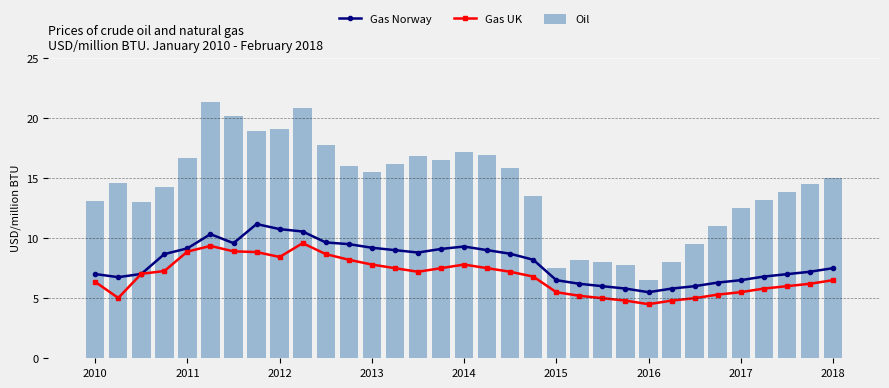

Read the Oil value at 2015.

7.5